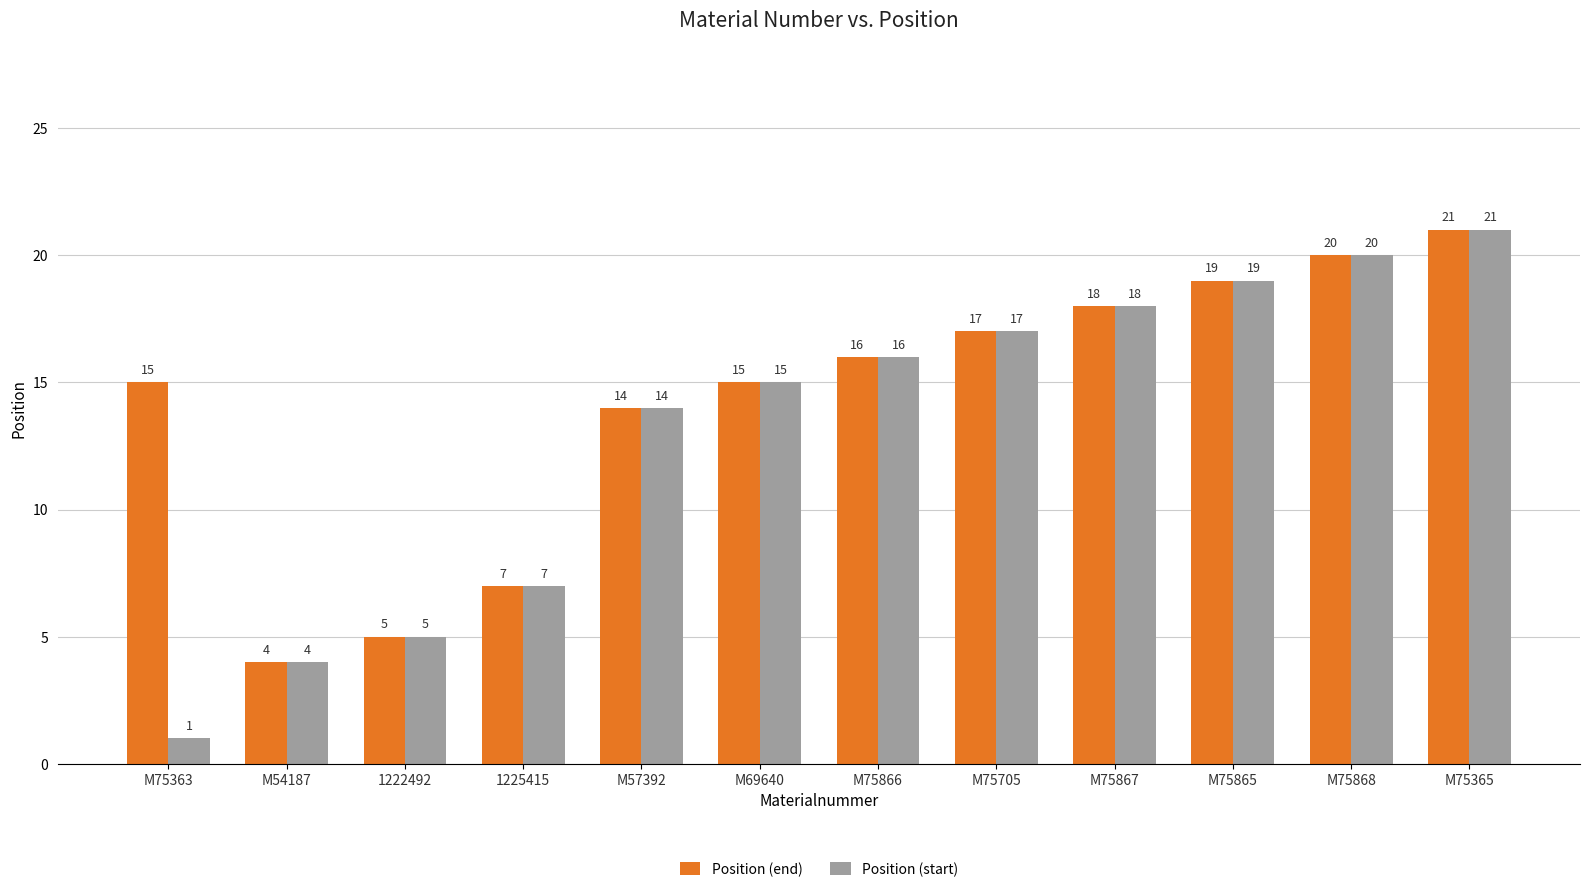

Is it true that Position (start) equals 0 at M75363?

False